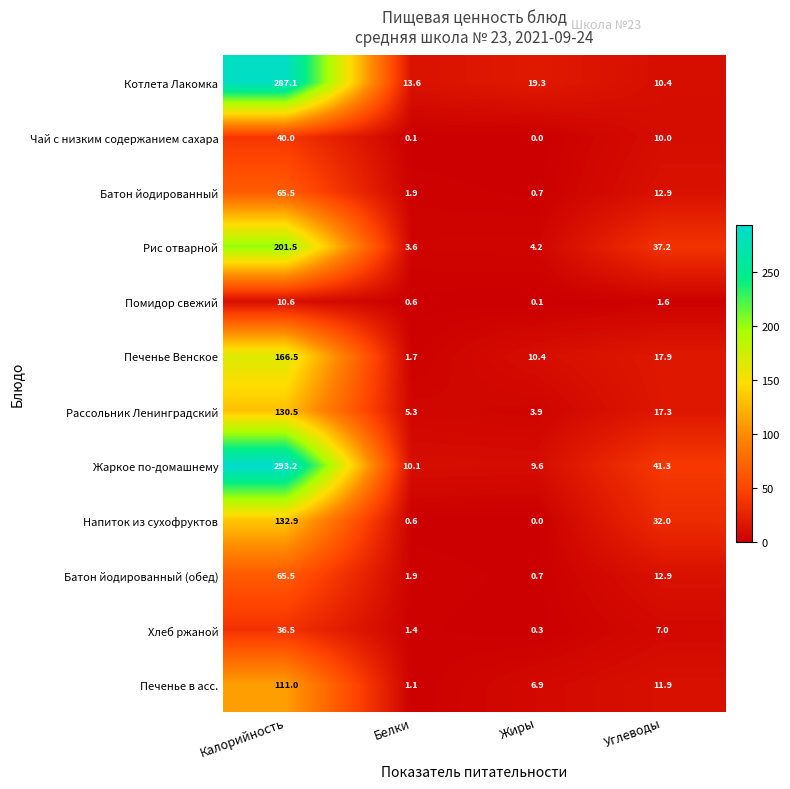

What is the sum of the Рассольник Ленинградский values at Жиры and Белки?

9.2